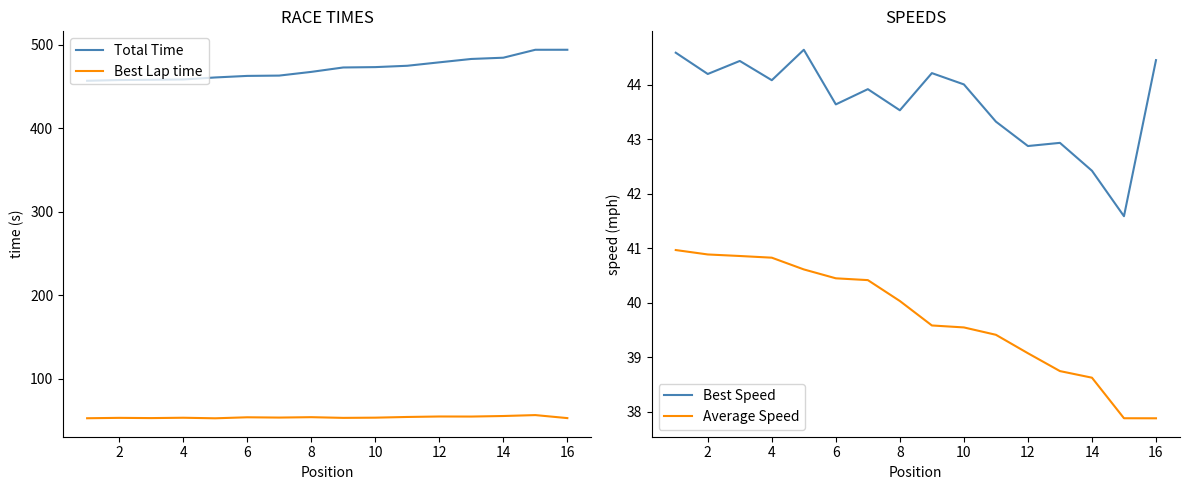

True or false: Best Lap time and Best Speed intersect in this chart.

False